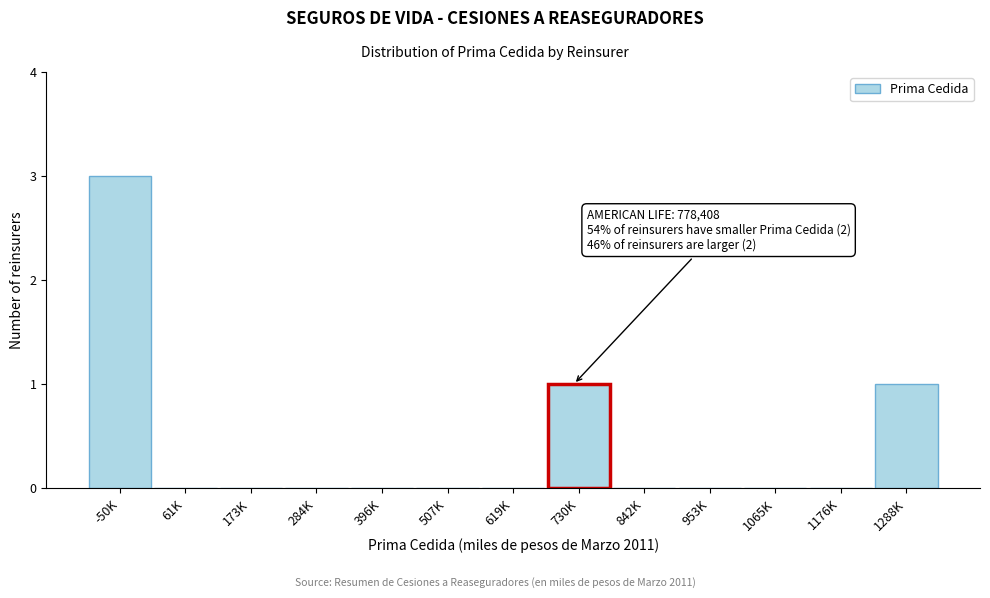

Reading left to right, transcribe all the data shown in this chart.

-50K=3	61K=0	173K=0	284K=0	396K=0	507K=0	619K=0	730K=1	842K=0	953K=0	1065K=0	1176K=0	1288K=1